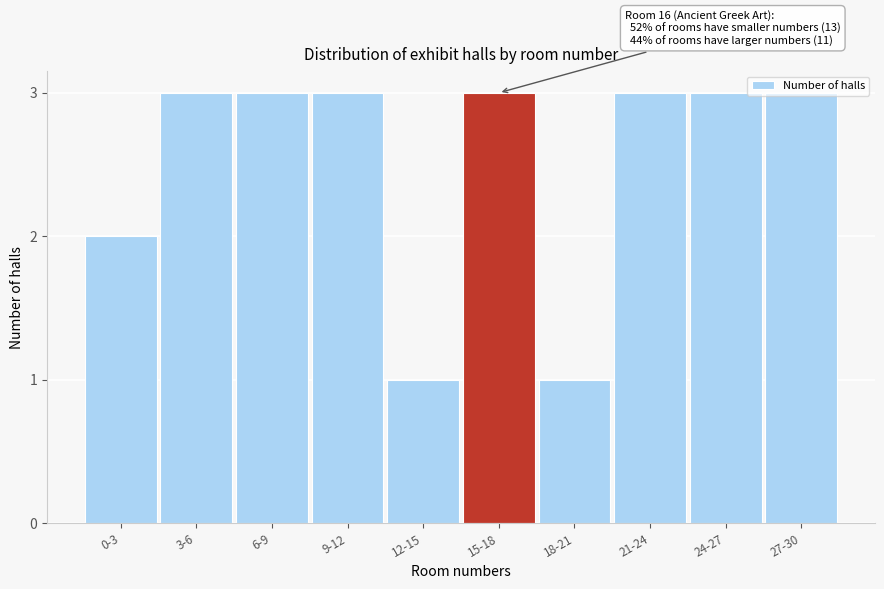

True or false: the data shows 1 at 15-18.

False